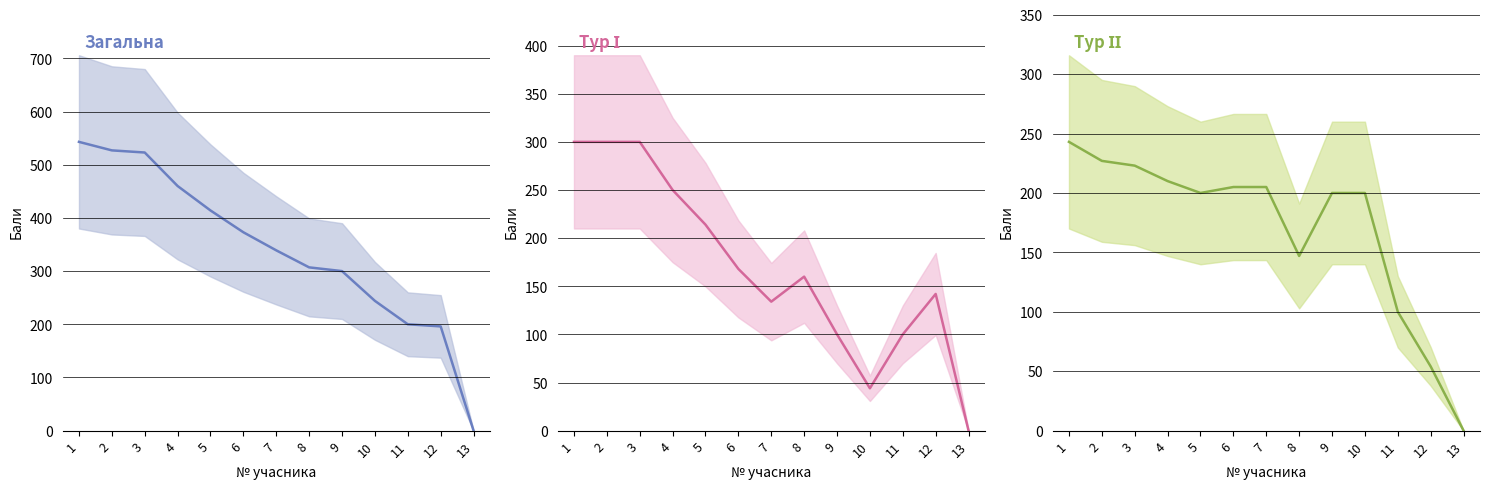

How many intersections are there between Тур ІІ and Тур І?

3